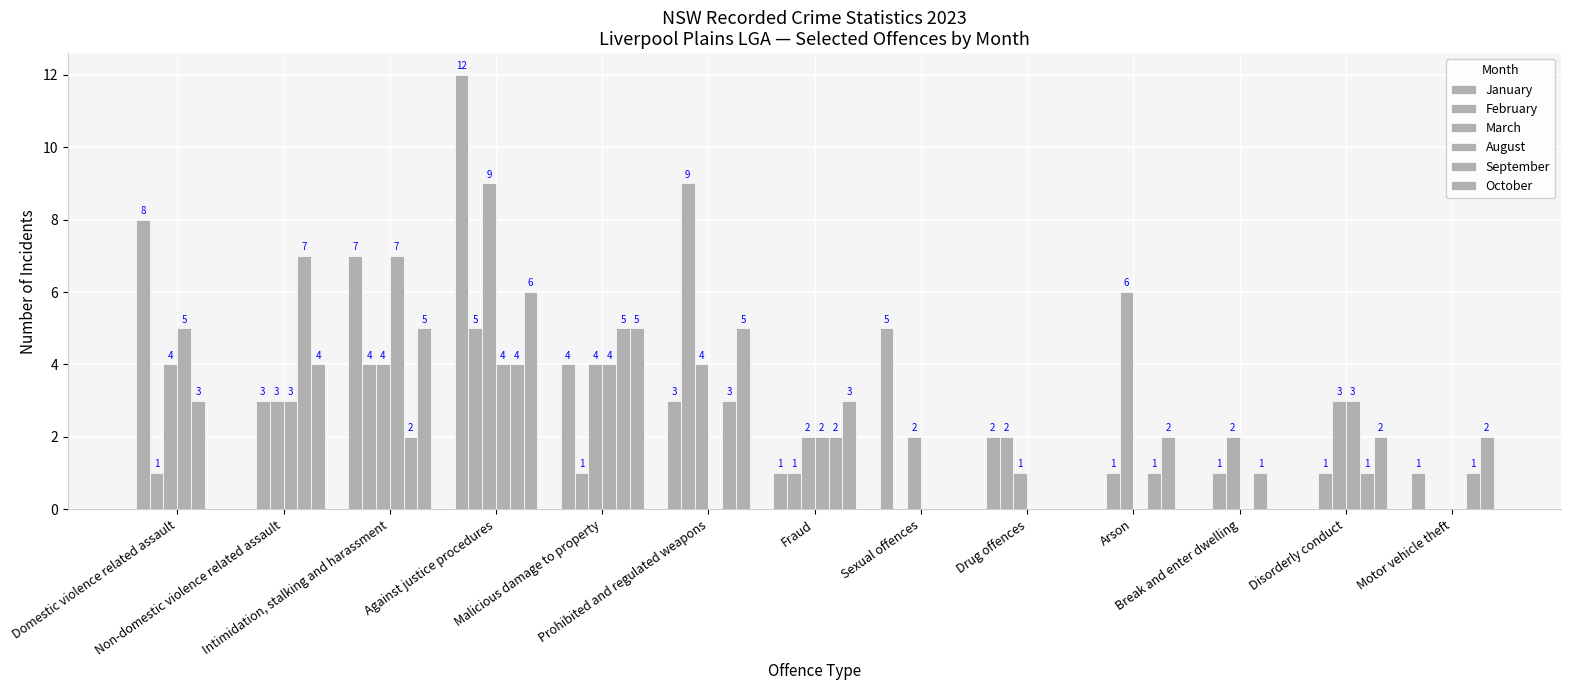

What value does the October series have at Against justice procedures?

6